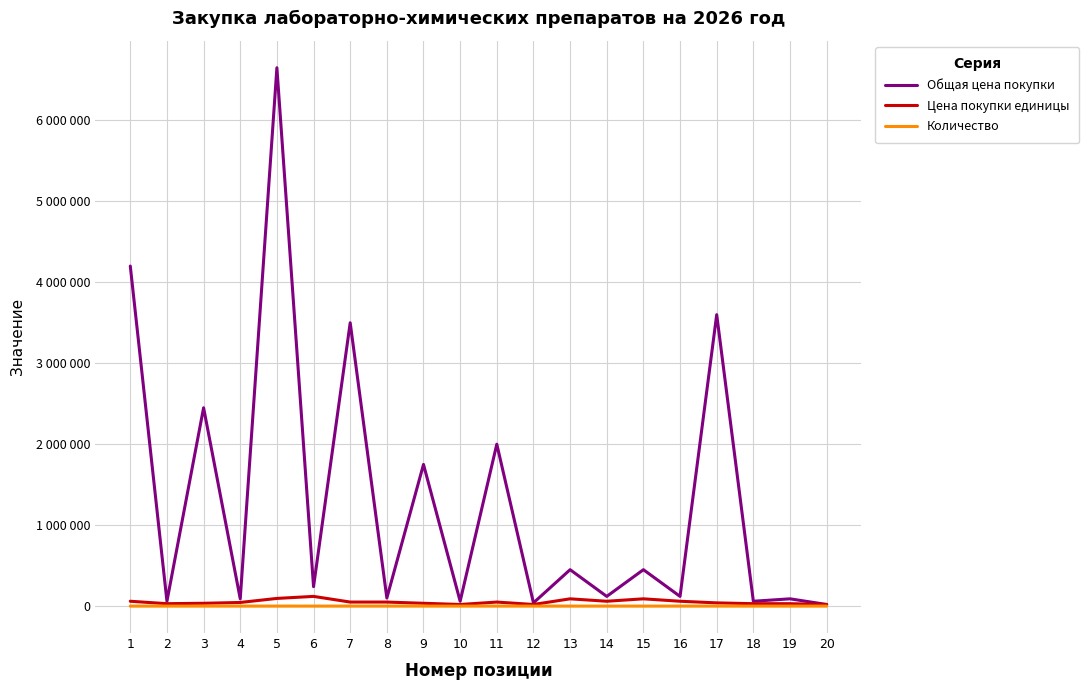

What is the difference between the second highest and minimum values in the Общая цена покупки series?

4180000